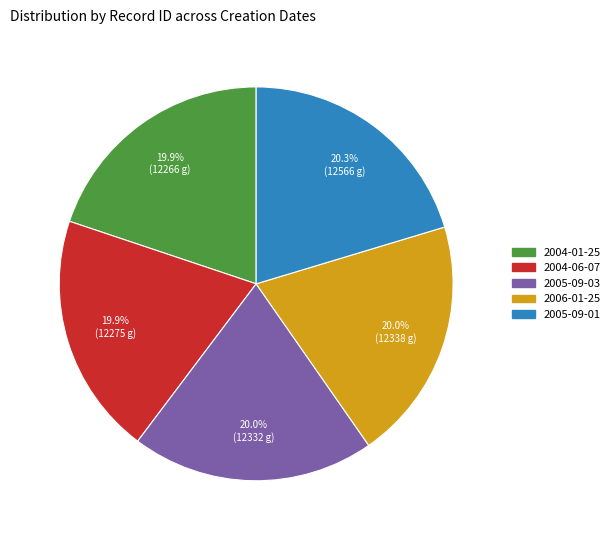

The 2005-09-01 slice represents 6% of the pie. True or false?

False